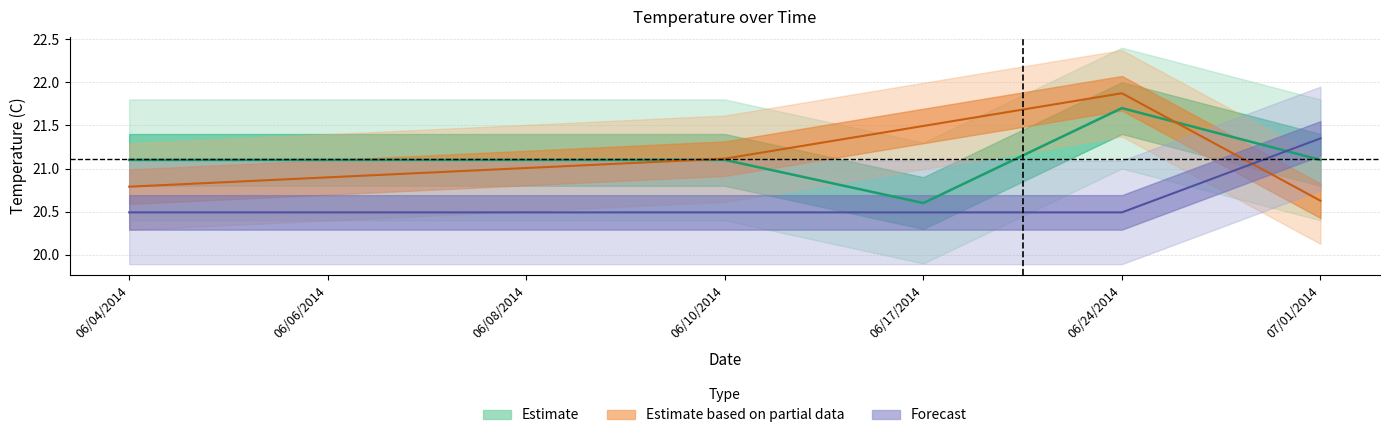

What is the maximum value for Temperature?

21.7